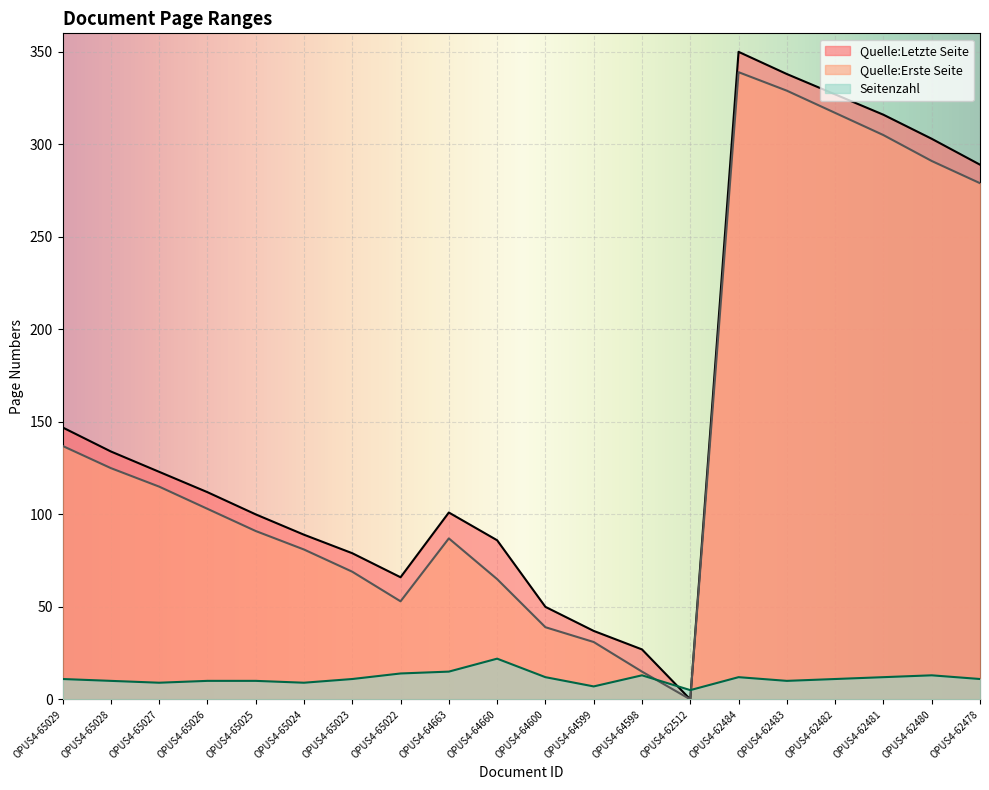

Is it true that Quelle:Erste Seite equals 47 at OPUS4-64599?

False